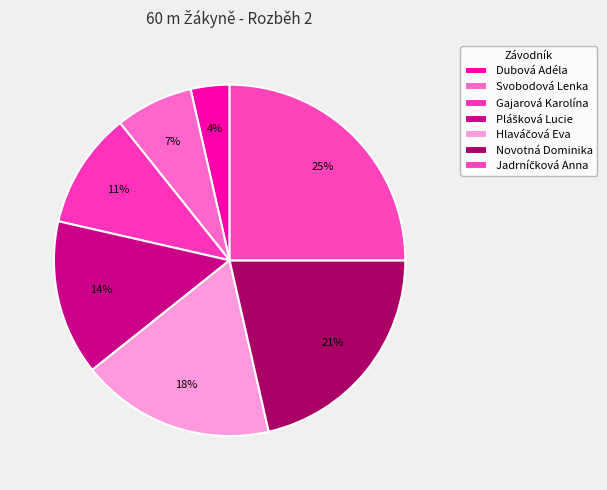

Is Svobodová Lenka the majority of the pie?

No